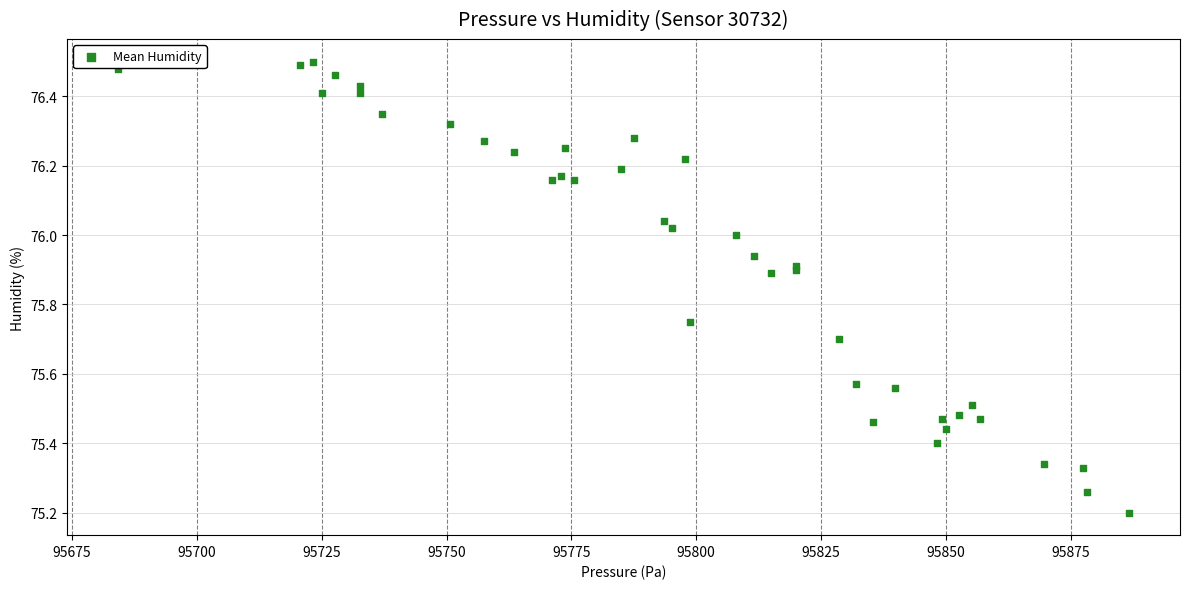

What Y value in the scatter plot is closest to 75?

75.2